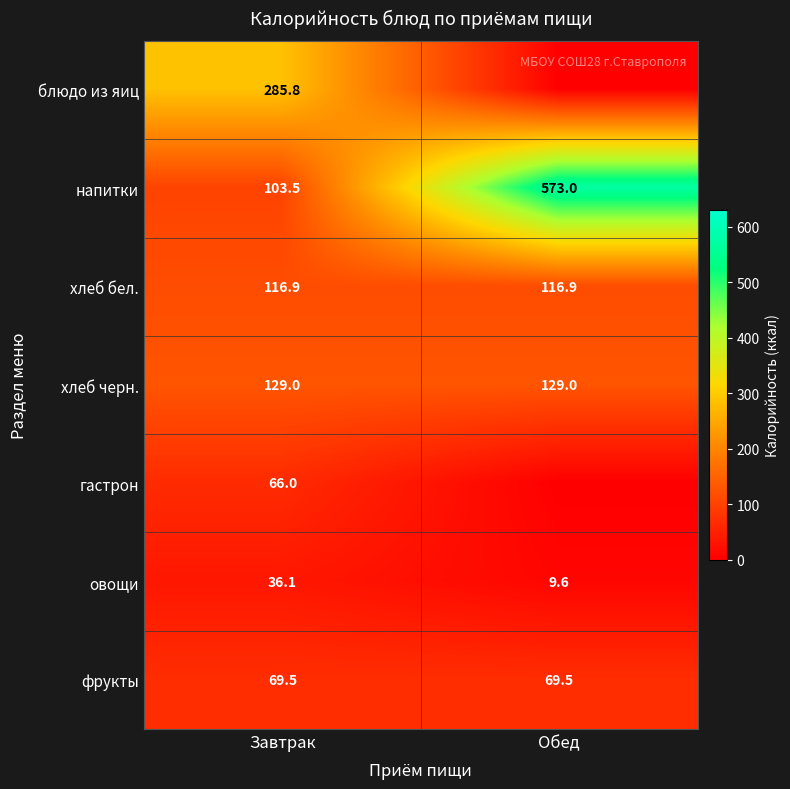

What is the spread (max minus min) of values at Завтрак?

249.7